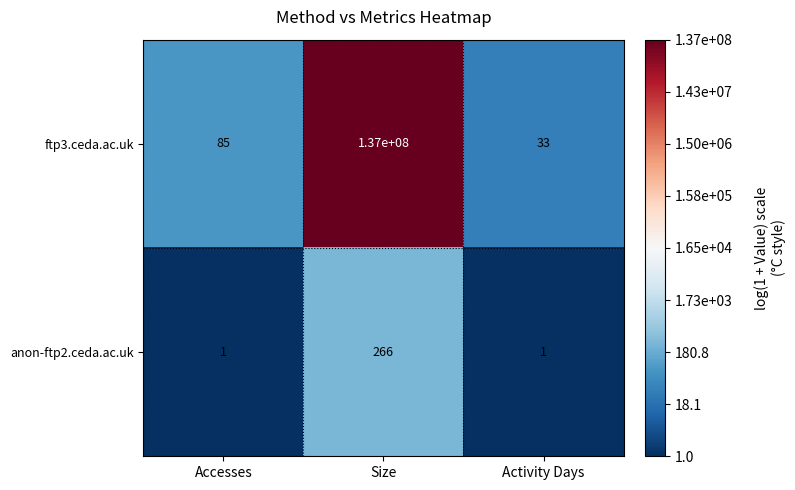

True or false: anon-ftp2.ceda.ac.uk has a value of 1 at Activity Days.

True